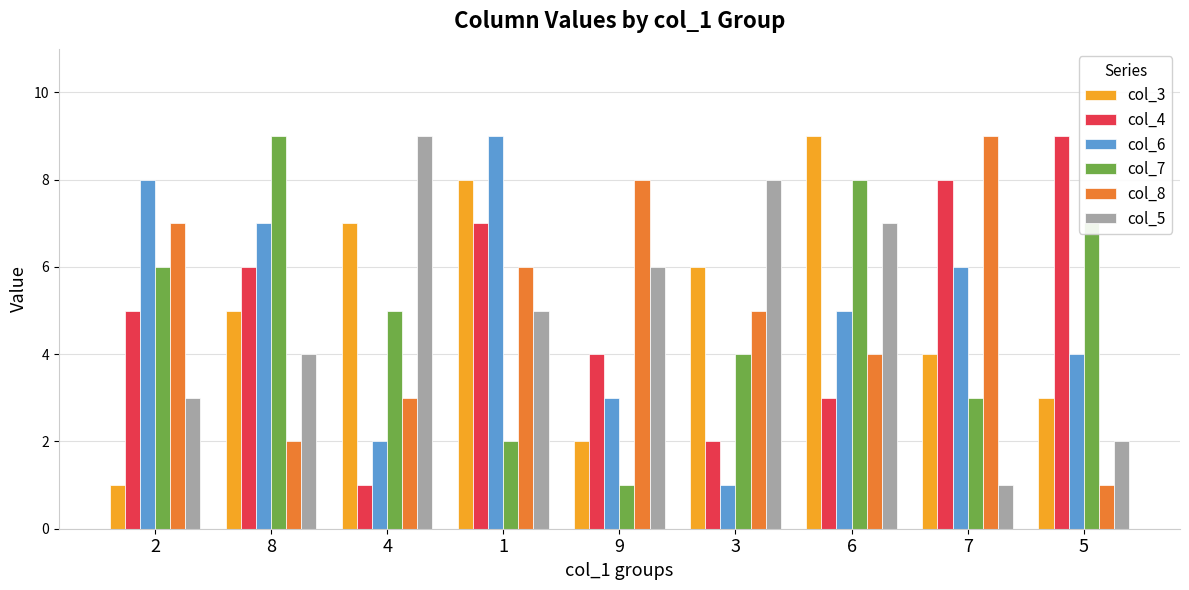

What is the maximum value for col_7?

9